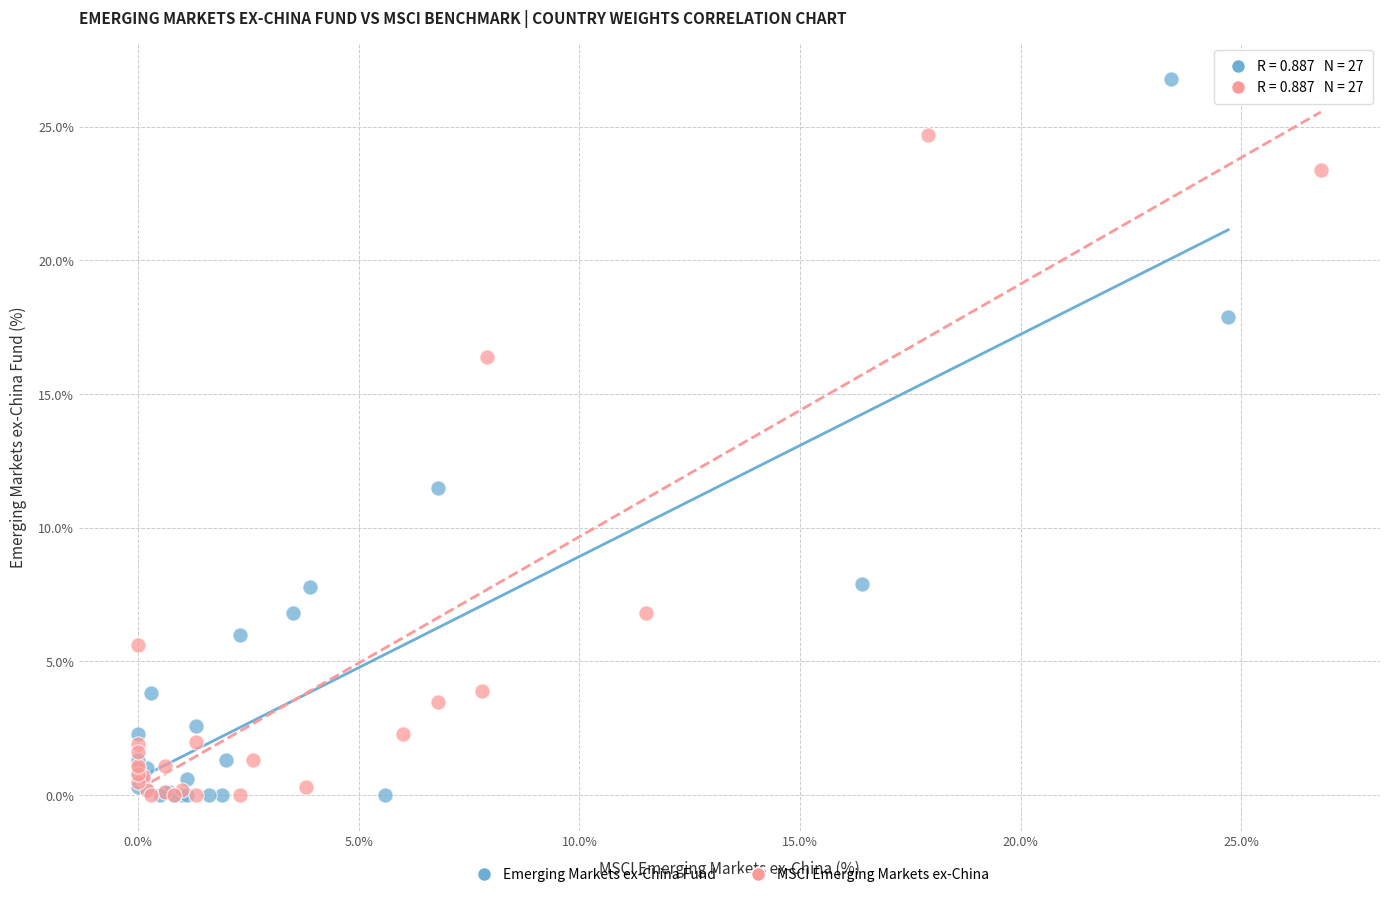

Which series contains the highest Y value?

Emerging Markets ex-China Fund